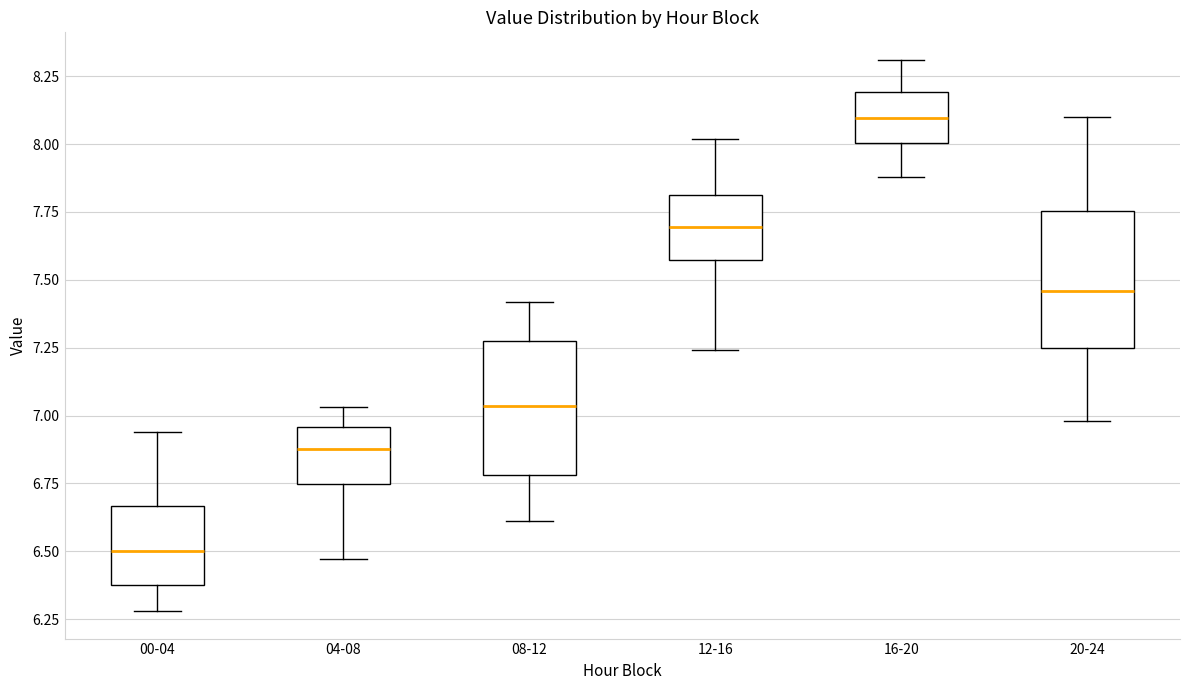

Reading left to right, read every box against the y-axis: the position of its median line, the range the box covers, and the ends of its whiskers. The values are not printed on the chart, so give them approximately, as read against the axis.

00-04: median 6.50, box 6.40 to 6.65, whiskers 6.30 to 6.95
04-08: median 6.90, box 6.75 to 6.95, whiskers 6.45 to 7.05
08-12: median 7.05, box 6.80 to 7.30, whiskers 6.60 to 7.40
12-16: median 7.70, box 7.55 to 7.80, whiskers 7.25 to 8.00
16-20: median 8.10, box 8.00 to 8.20, whiskers 7.90 to 8.30
20-24: median 7.45, box 7.25 to 7.75, whiskers 7.00 to 8.10